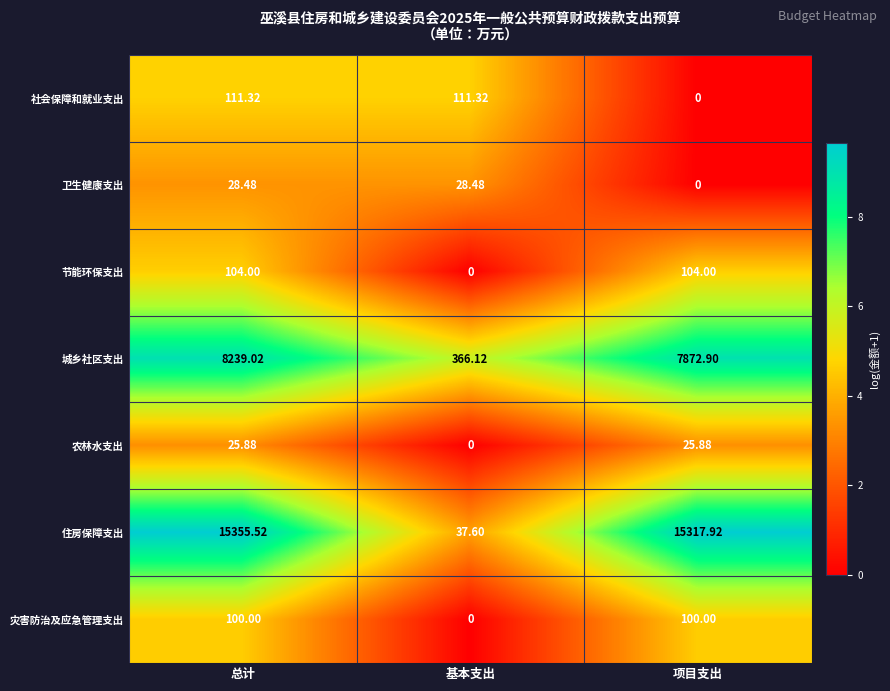

How many categories are shown in the chart?

3